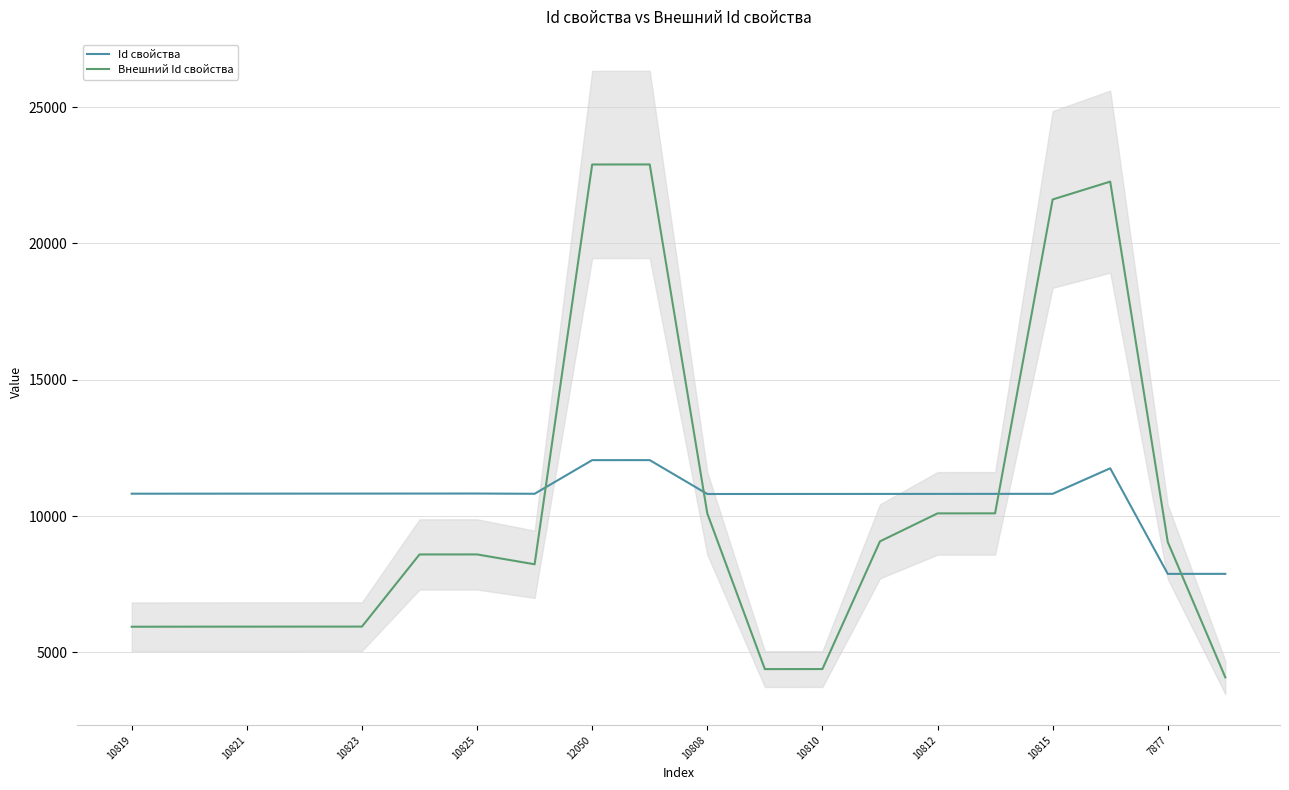

What is the highest value of the Внешний Id свойства series?

22900